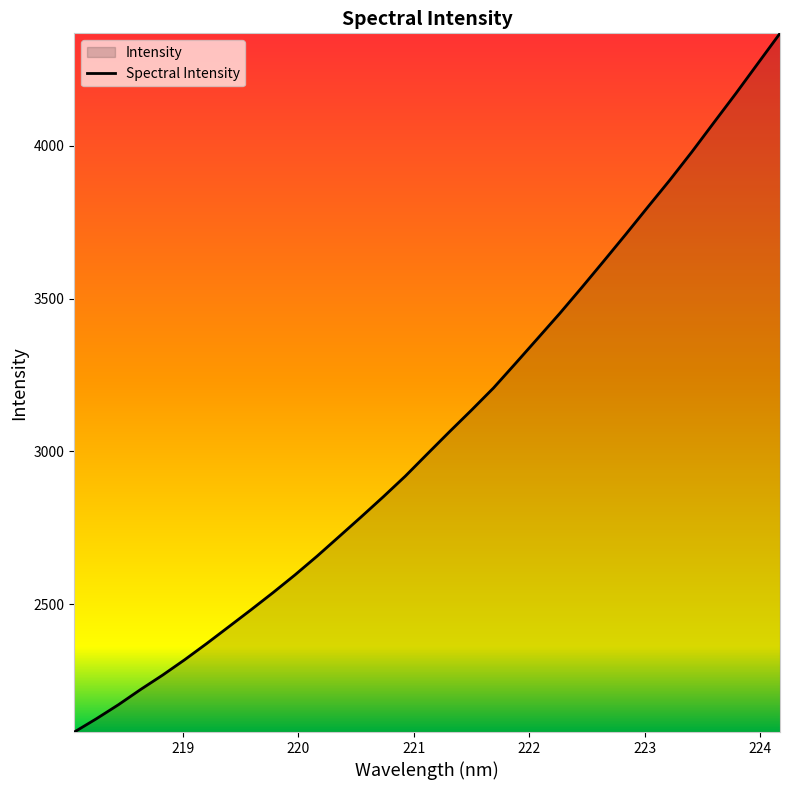

What is the sum of all values?

101471.4